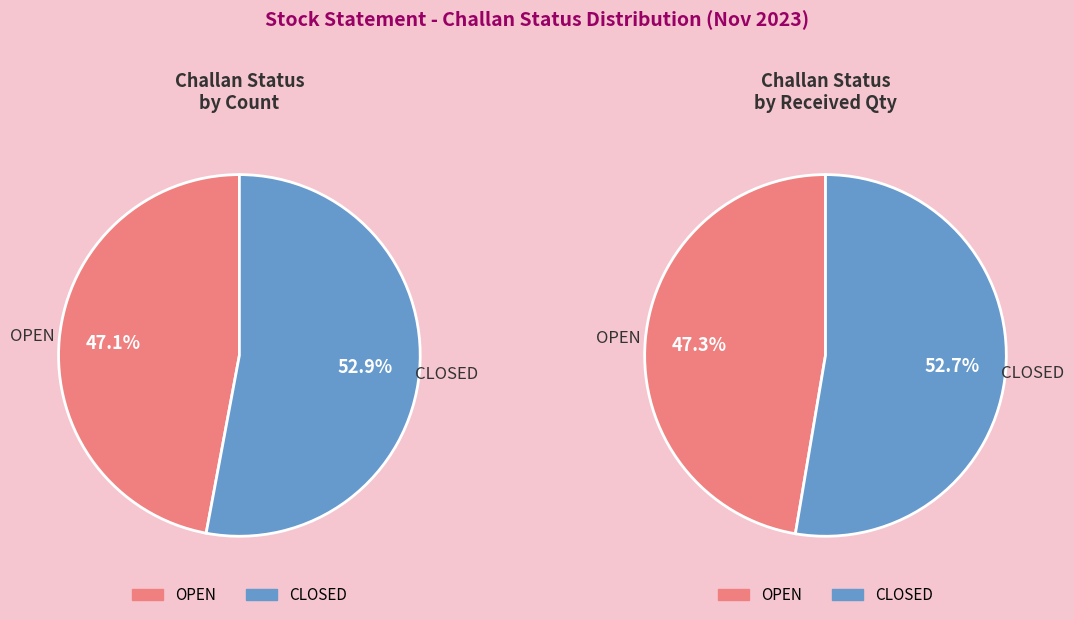

Which series has the widest spread of values?

CLOSED